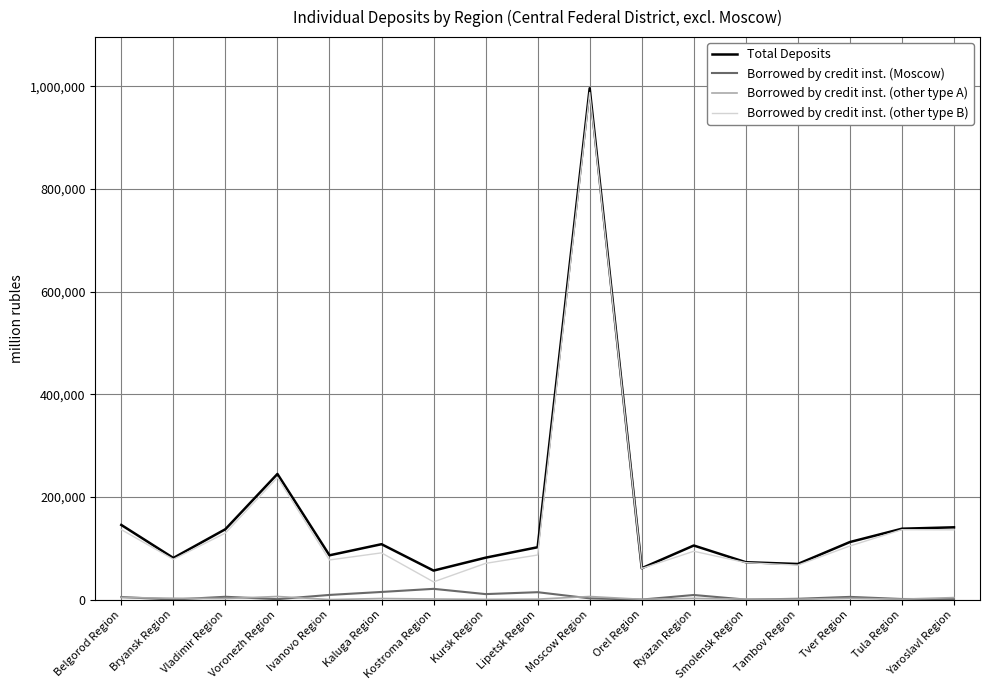

Is the value of Total Deposits at Moscow Region greater than the value of Borrowed by credit inst. (Moscow) at Bryansk Region?

Yes